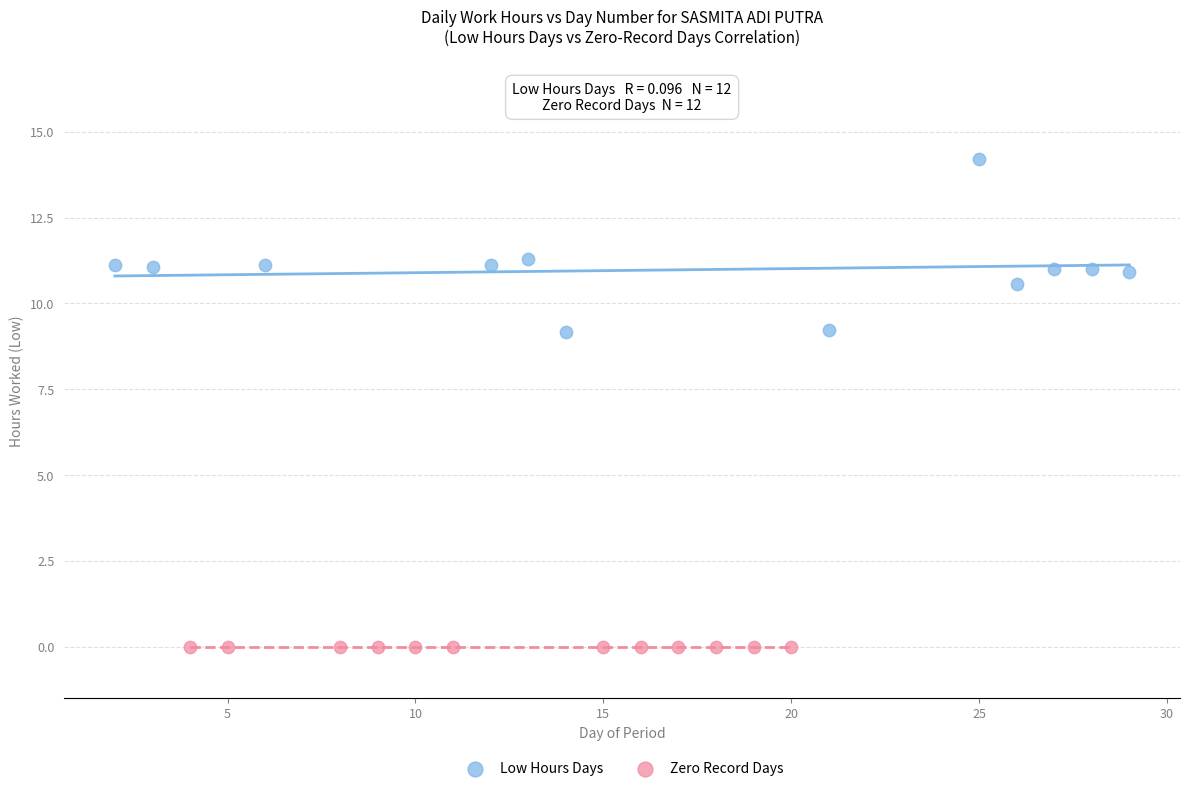

Which series reaches the minimum Y coordinate?

Zero Record Days